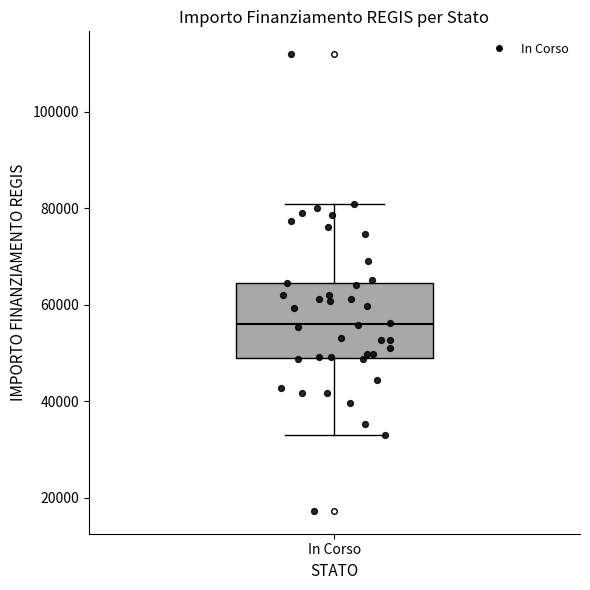

Read this box plot against the y-axis: the position of the median line, the range covered by the box, and the ends of both whiskers. The values are not printed on the chart, so give them approximately, as read against the axis.

median 56000, box 50000 to 64000, whiskers 32000 to 80000